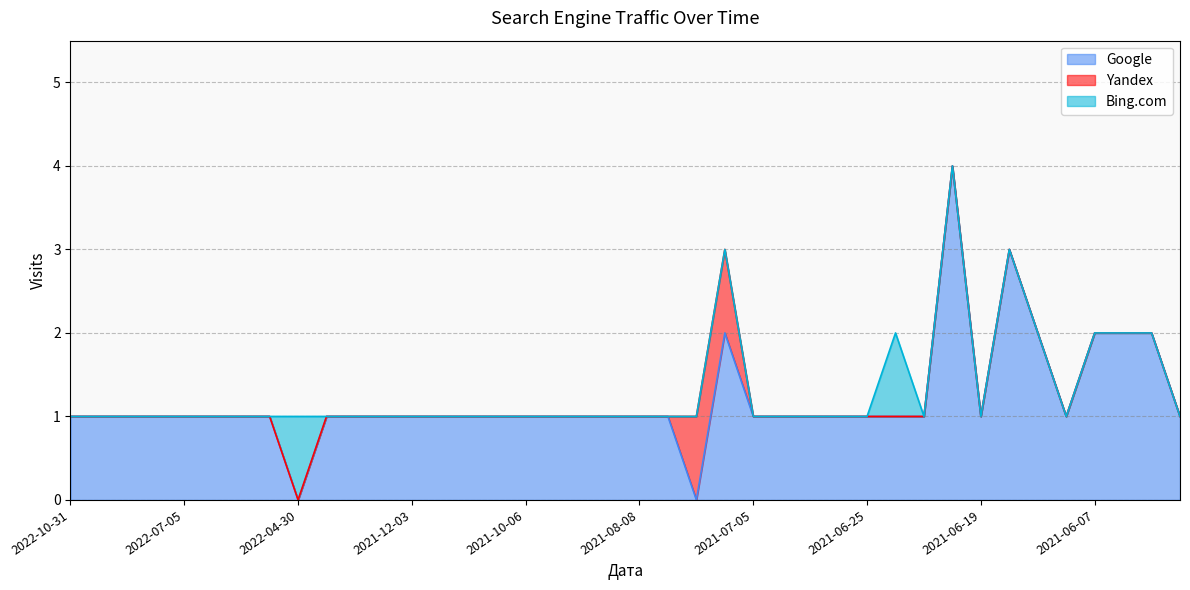

What value does the Google series have at 2021-06-16?

3